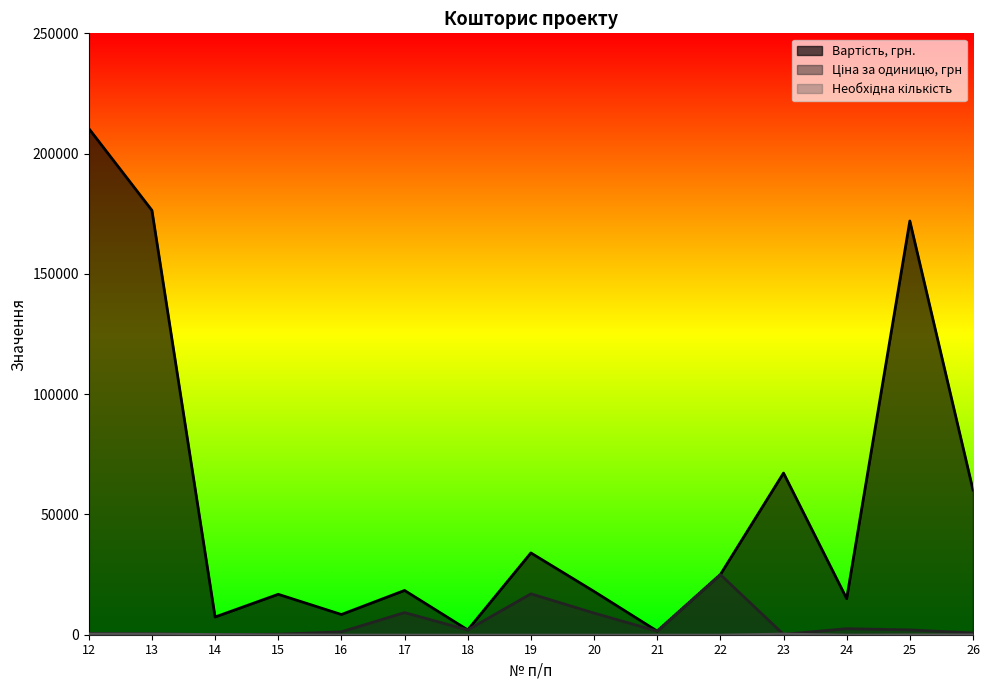

Reading left to right, extract all data points from this chart.

Вартість, грн.: 12=210440	13=176400	14=7360	15=16800	16=8400	17=18400	18=2000	19=34000	20=18000	21=1500	22=25000	23=67200	24=15000	25=172000	26=60200
Ціна за одиницю, грн: 12=501	13=420	14=32	15=210	16=1200	17=9200	18=2000	19=17000	20=9000	21=1500	22=25000	23=160	24=2500	25=2000	26=700
Необхідна кількість: 12=420	13=420	14=230	15=80	16=7	17=2	18=1	19=2	20=2	21=1	22=1	23=420	24=6	25=86	26=86